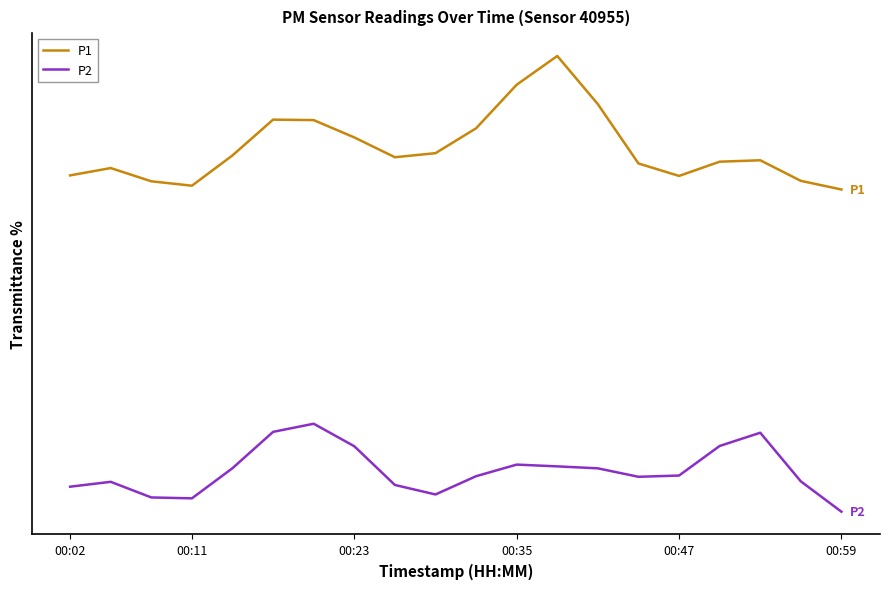

Reading left to right, extract all data points from this chart.

P1: 1.4	1.4	1.3	1.3	1.4	1.5	1.5	1.5	1.4	1.4	1.5	1.7	1.8	1.6	1.4	1.4	1.4	1.4	1.3	1.3
P2: 0.3	0.3	0.3	0.3	0.4	0.5	0.5	0.5	0.3	0.3	0.4	0.4	0.4	0.4	0.4	0.4	0.5	0.5	0.3	0.2